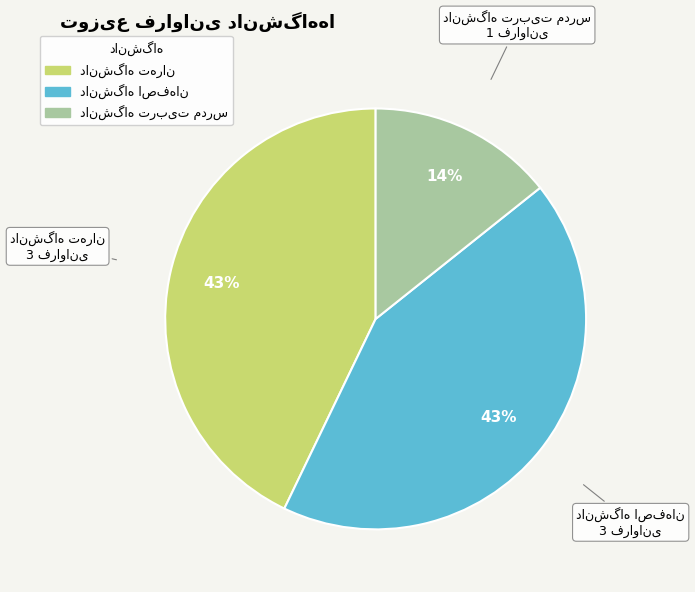

Does any single category account for the majority?

No